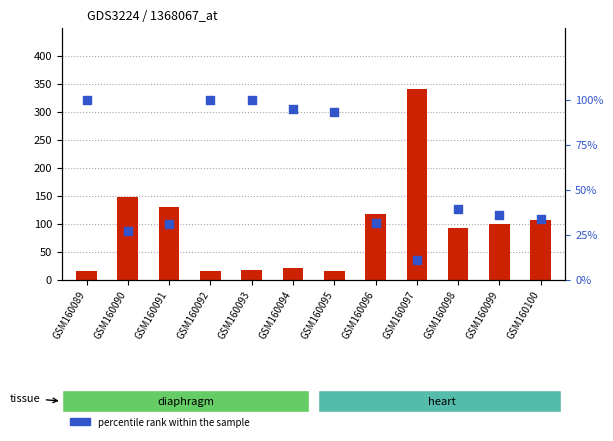

At which category is the sum across all series the highest?

GSM160097